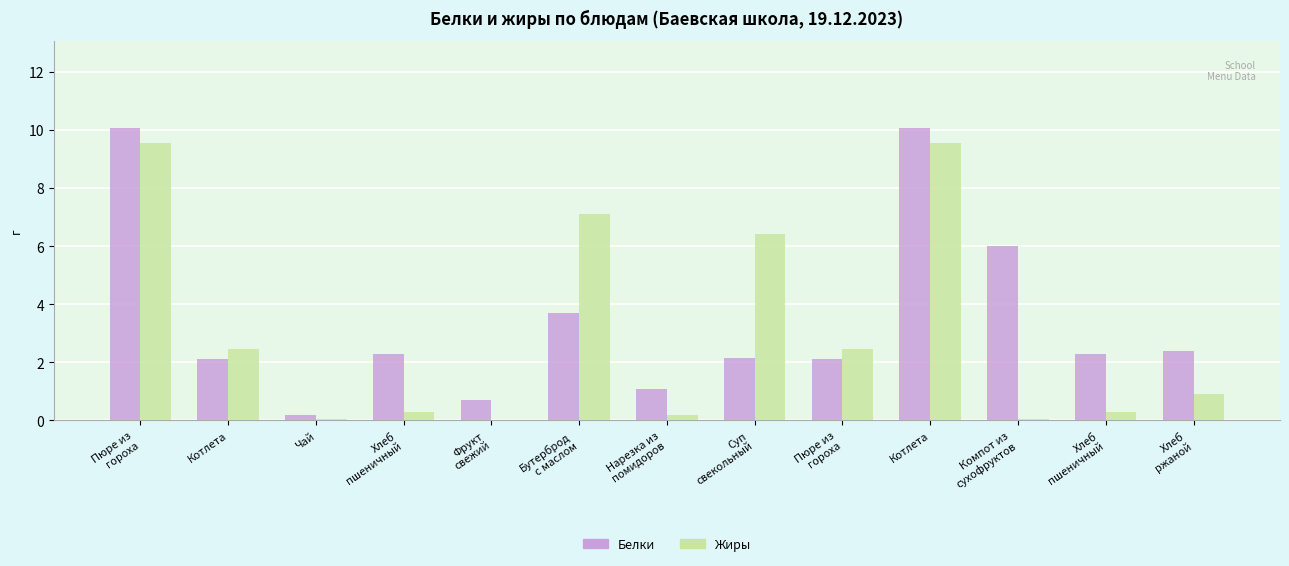

True or false: Белки has a value of 1.1 at Нарезка из
помидоров.

True